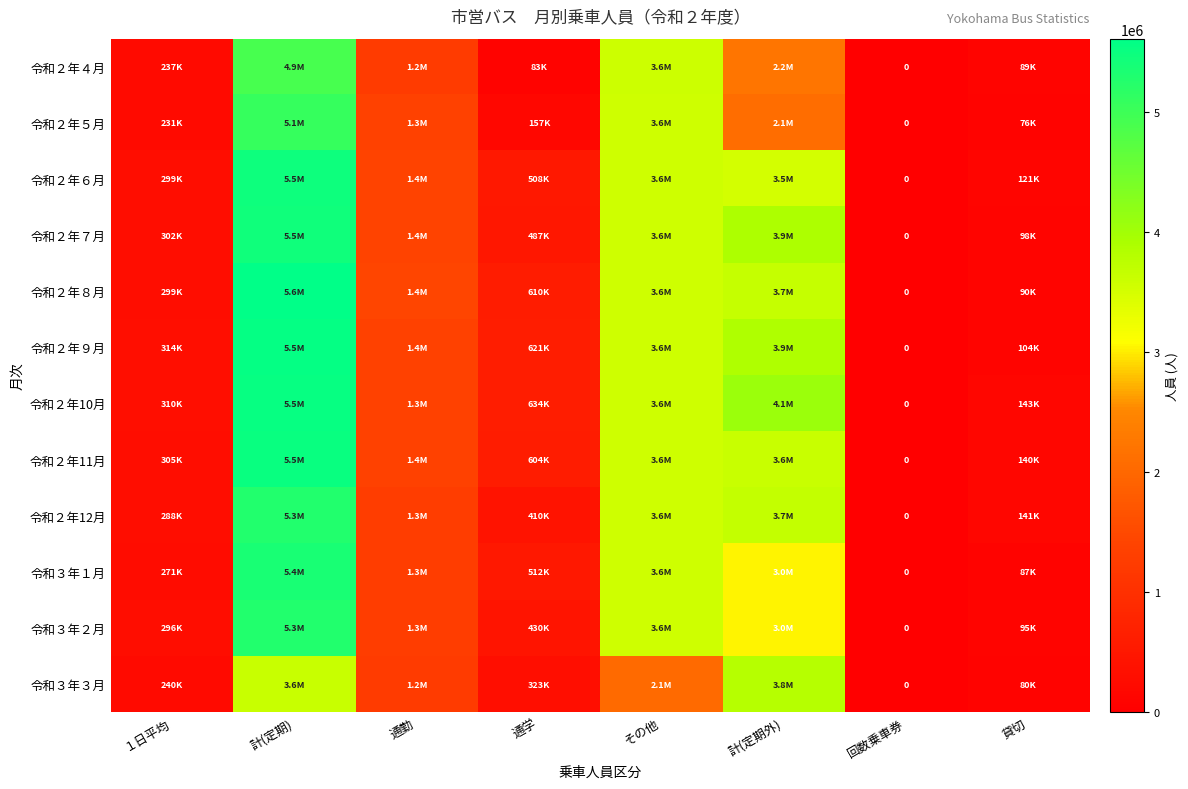

List the labels in order of 令和２年７月 value, smallest first.

回数乗車券, 貸切, １日平均, 通学, 通勤, その他, 計(定期外), 計(定期)